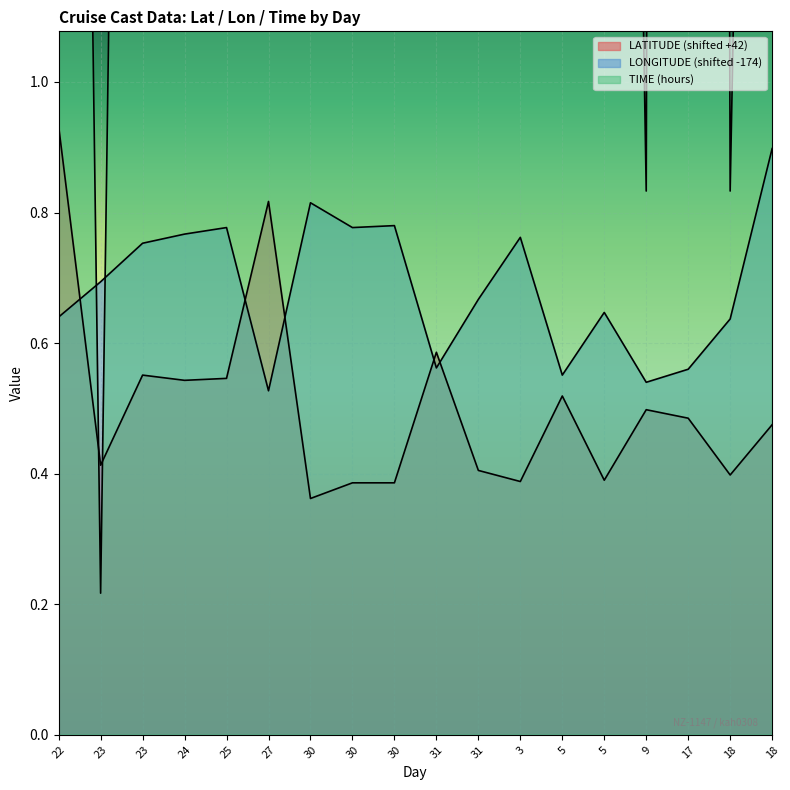

How many lines are shown in the chart?

3